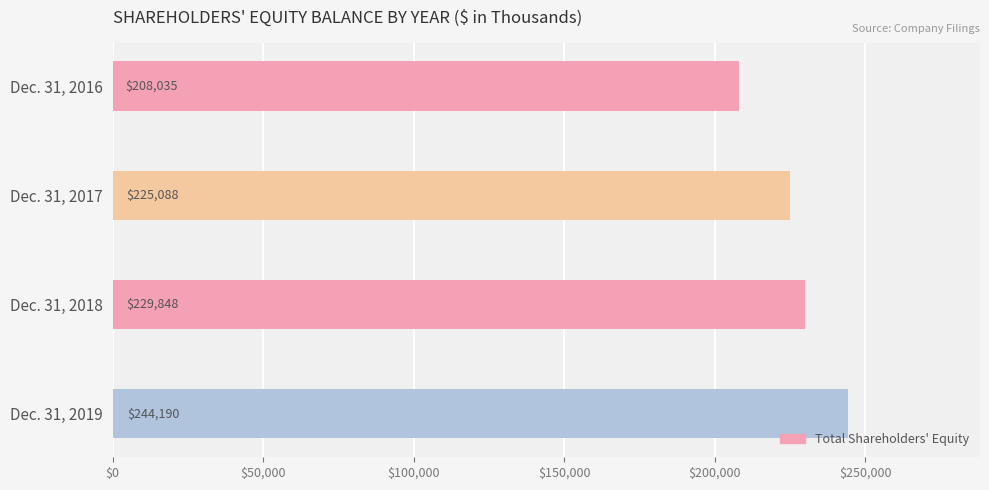

List the labels in order of value, smallest first.

Dec. 31, 2016, Dec. 31, 2017, Dec. 31, 2018, Dec. 31, 2019